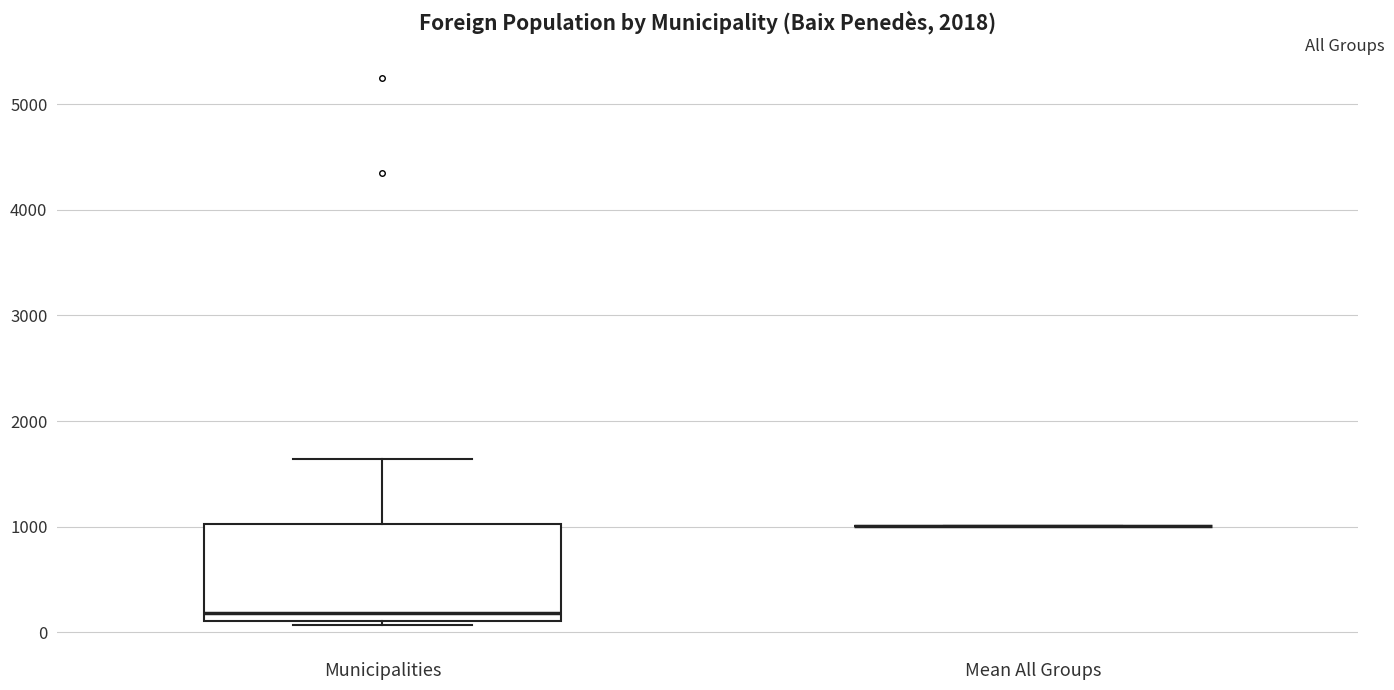

Reading left to right, transcribe this box plot: for each box, give where its median line is, the range the box spans, and where its two whiskers end, as read against the y-axis. The values are not printed on the chart, so give them approximately, as read against the axis.

Municipalities: median 200, box 100 to 1000, whiskers 100 (just below the box's lower edge) to 1600
Mean All Groups: box collapsed to a line at 1000, whiskers 1000 to 1000